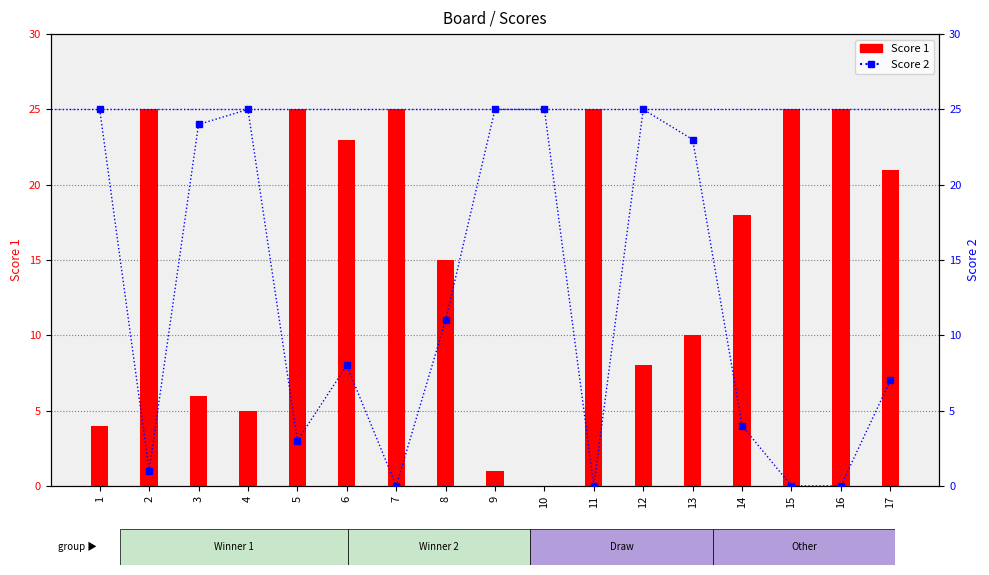

How many bars are there in each group?

2